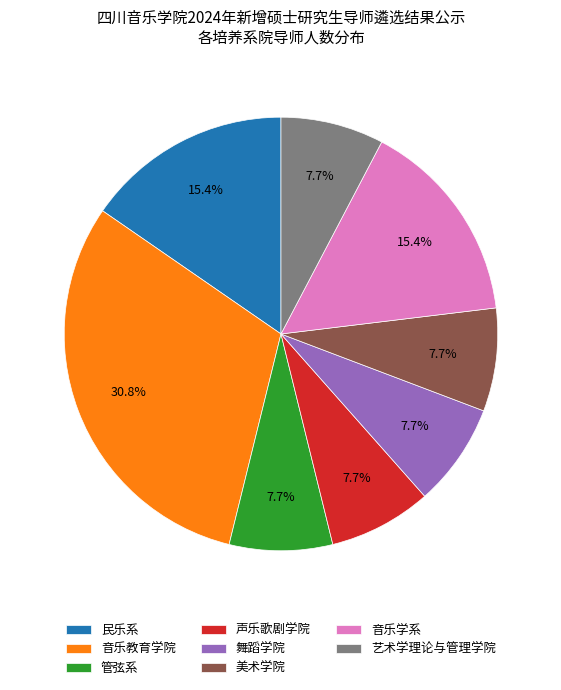

How many segments does this pie chart have?

8